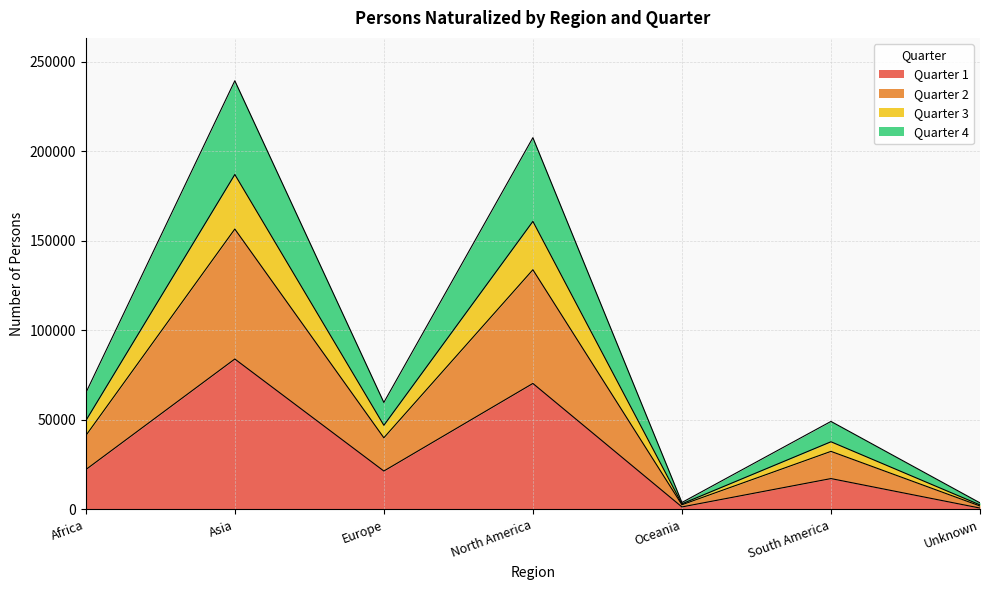

What is the total value across all series at Europe?

59715